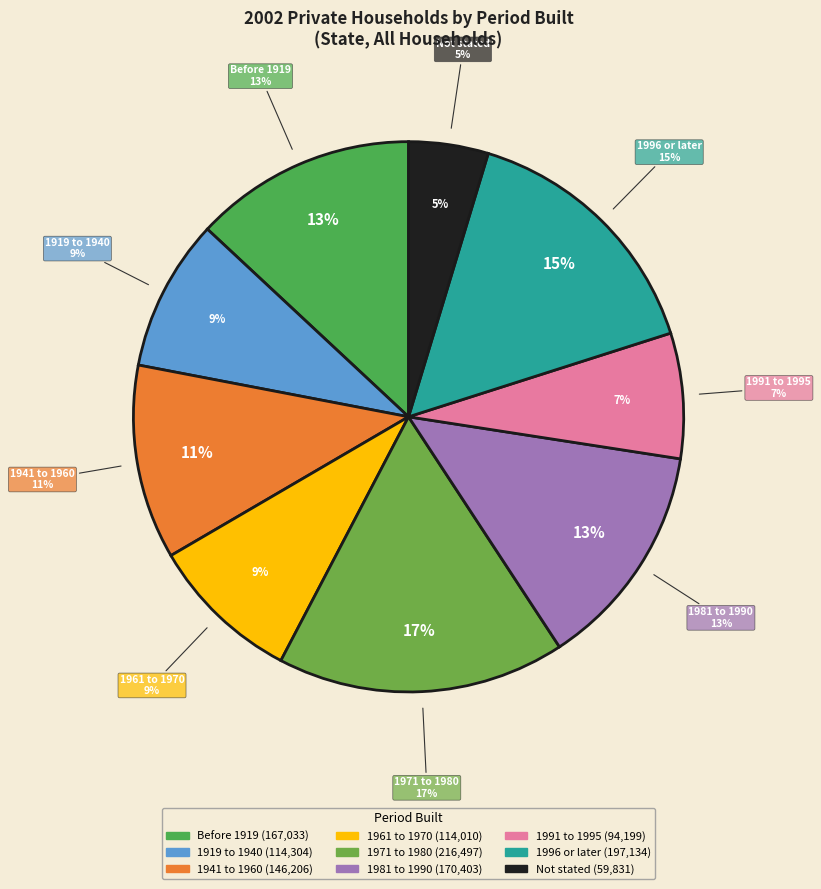

What is the largest slice in the pie chart?

1971 to 1980